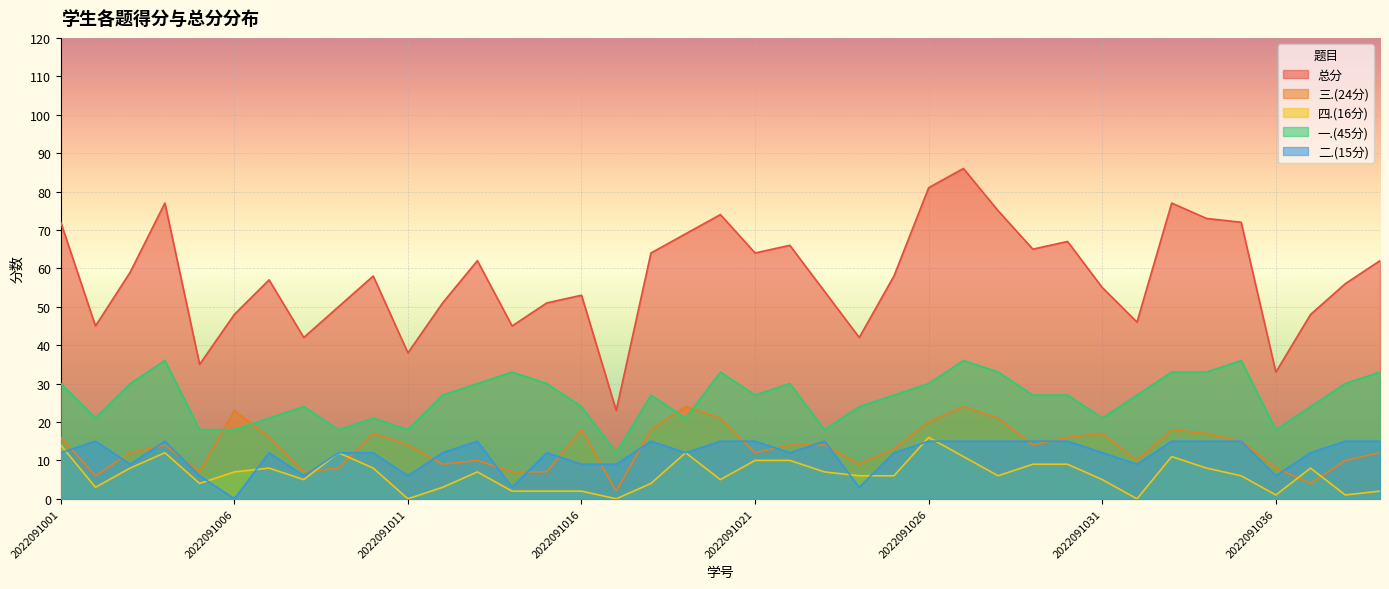

What is the difference between the second highest and minimum values in the 二.(15分) series?

15